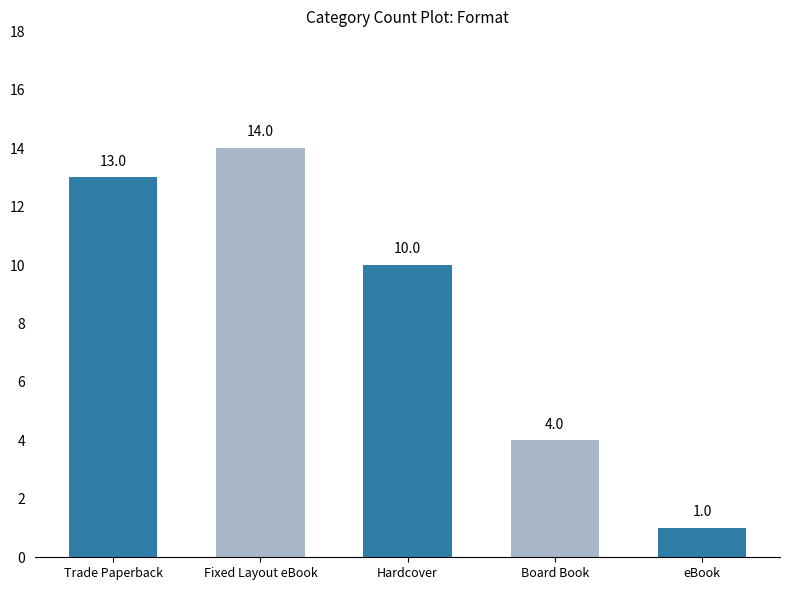

Rank the categories by value from highest to lowest.

Fixed Layout eBook, Trade Paperback, Hardcover, Board Book, eBook